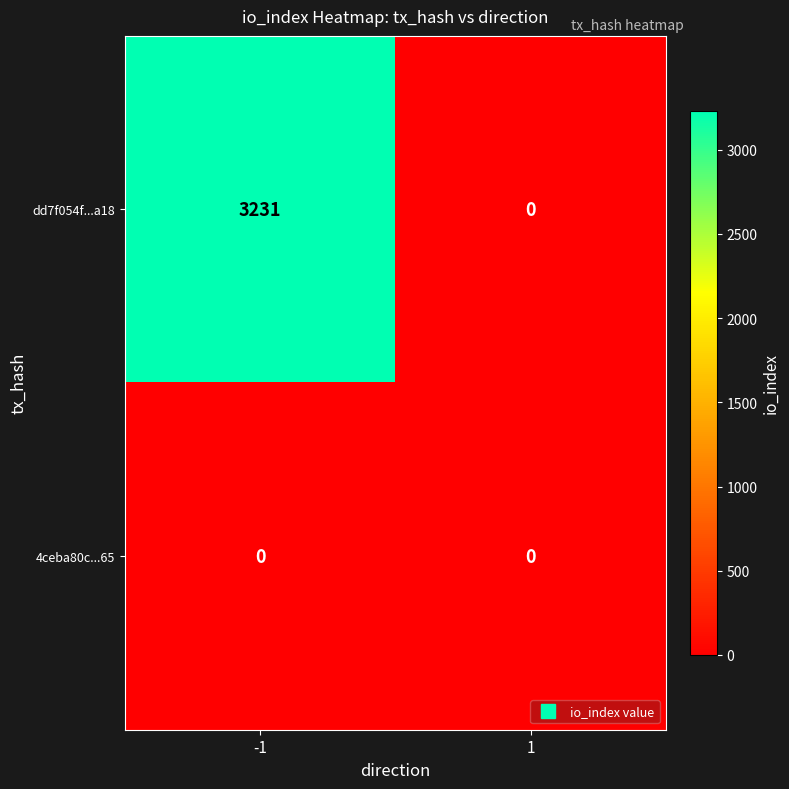

Reading right to left, extract all data points from this chart.

dd7f054f...a18: 1=0	-1=3231
4ceba80c...65: 1=0	-1=0